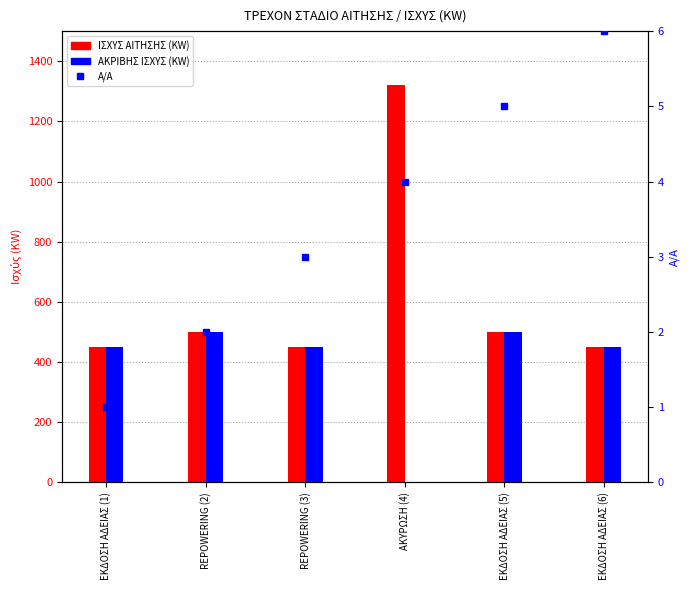

What is the difference between the maximum and minimum values in the ΙΣΧΥΣ ΑΙΤΗΣΗΣ (KW) series?

870